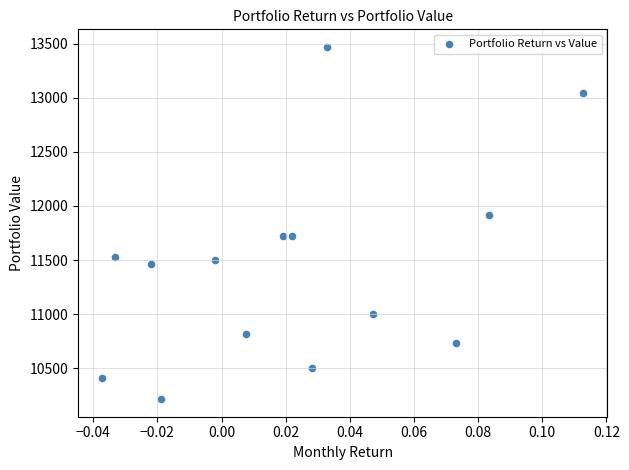

What is the range of Y values (max minus min)?

3252.7